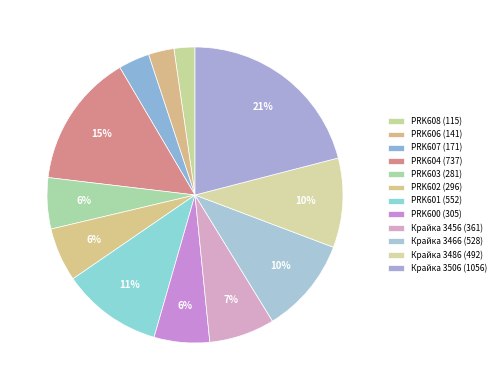

Rank the categories by value from lowest to highest.

PRK608 (115), PRK606 (141), PRK607 (171), PRK603 (281), PRK602 (296), PRK600 (305), Крайка 3456 (361), Крайка 3486 (492), Крайка 3466 (528), PRK601 (552), PRK604 (737), Крайка 3506 (1056)